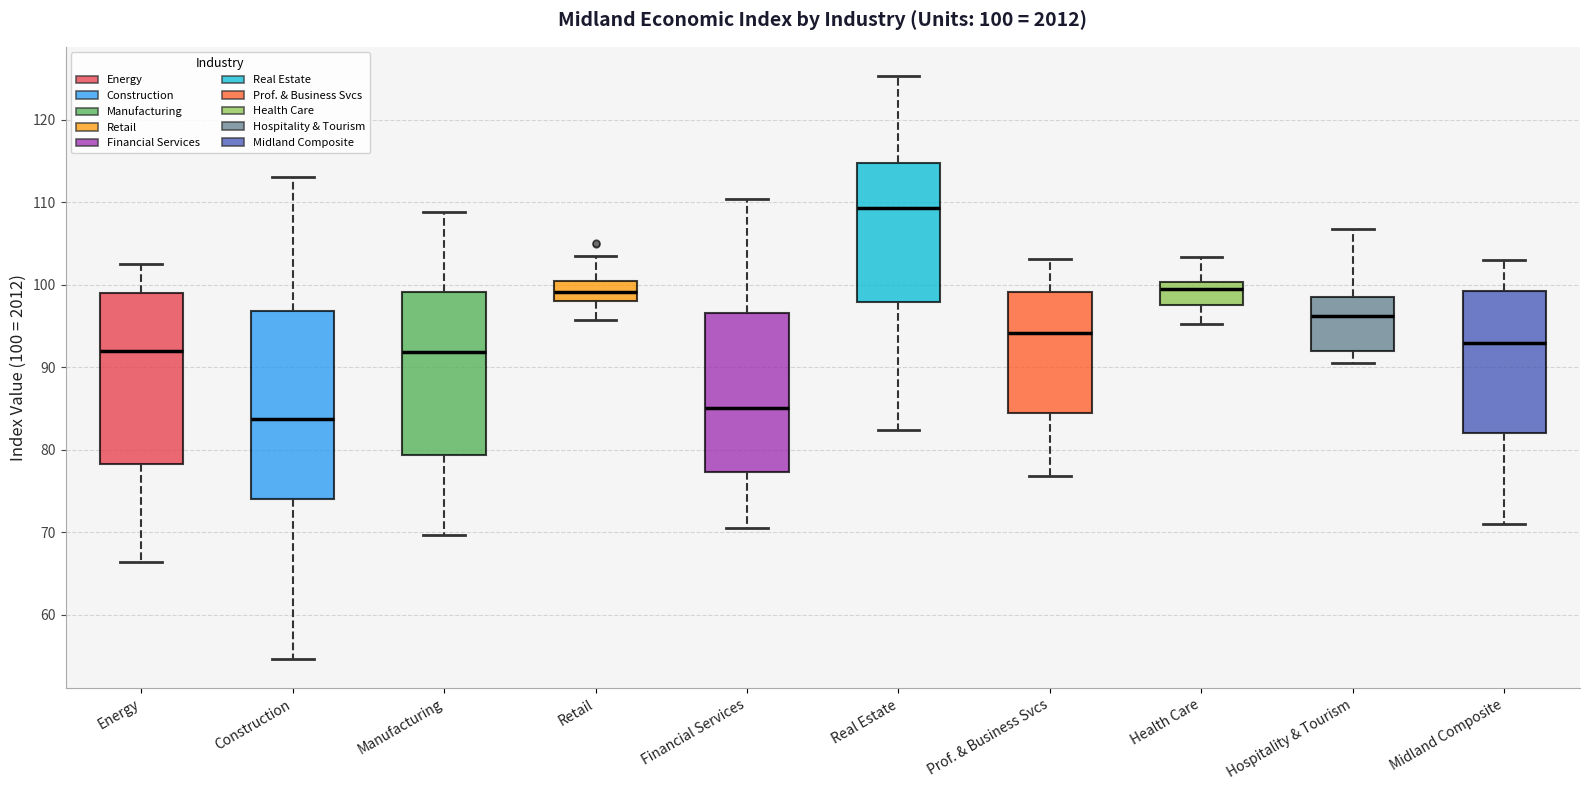

Which box has the highest median line?

Real Estate